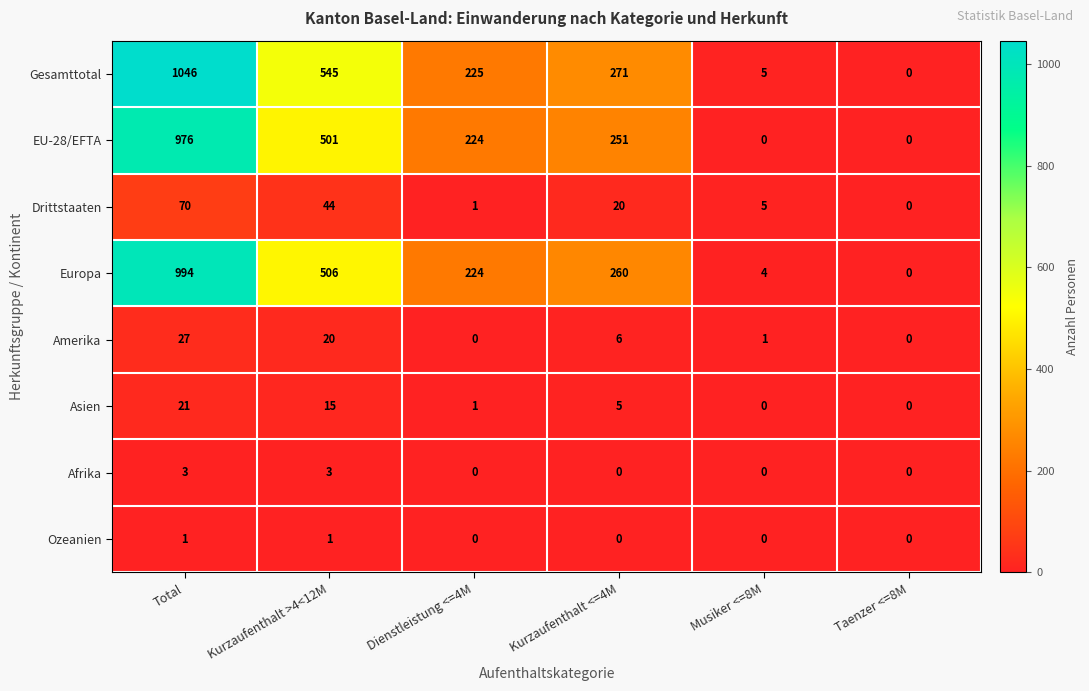

At which label does EU-28/EFTA first exceed 251?

Total